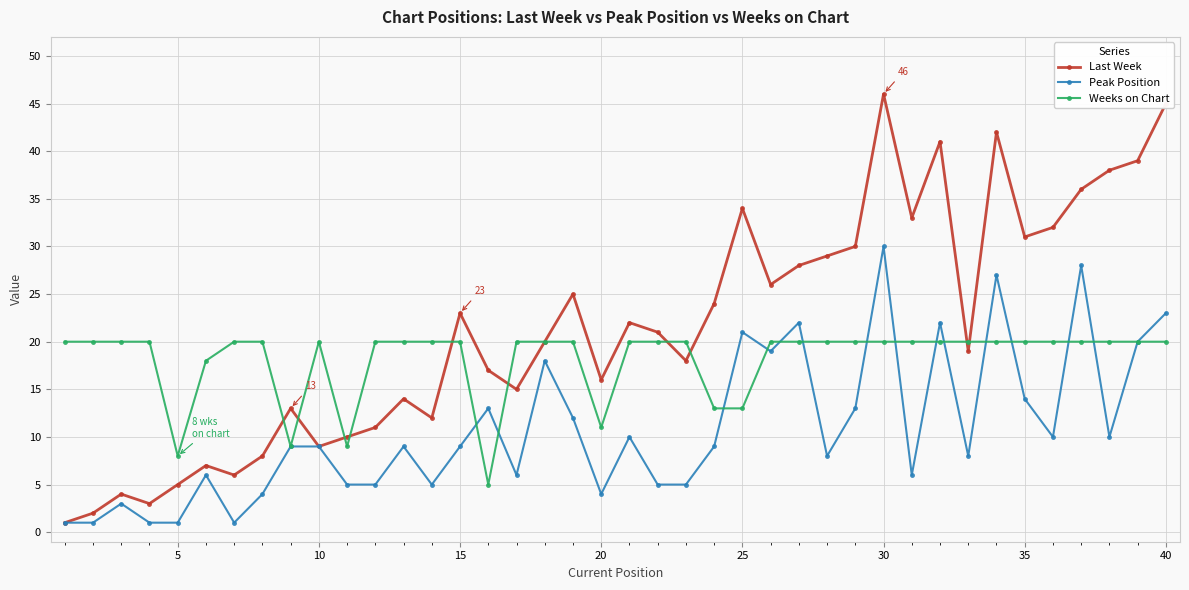

Which series has the largest total across all categories?

Last Week